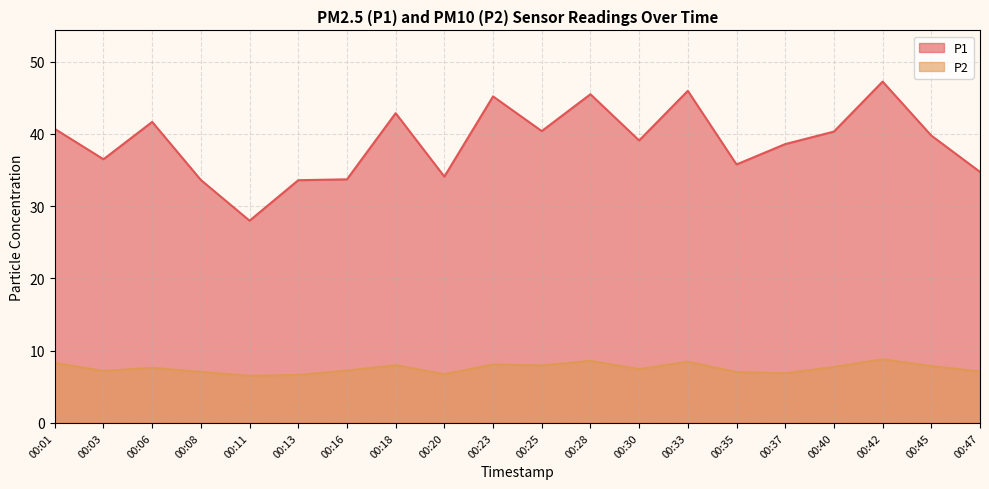

Does the chart display data point markers on the line(s)?

No